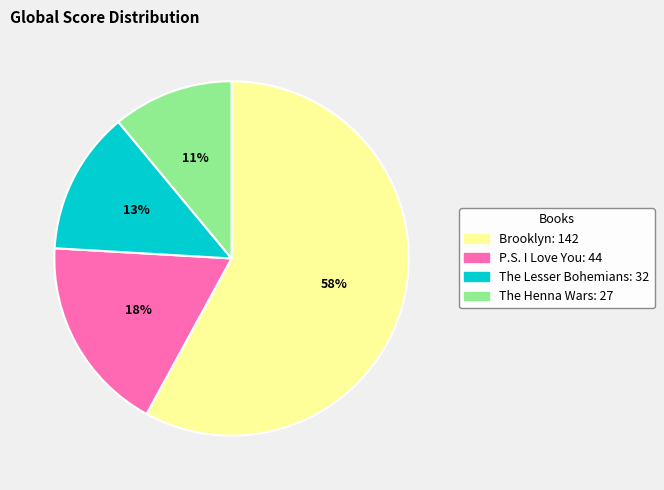

Does The Lesser Bohemians represent more than half of the total?

No